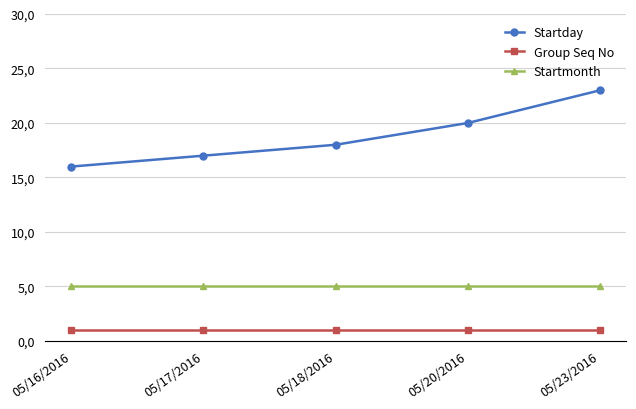

What are all the series names shown in the legend?

Startday, Group Seq No, Startmonth